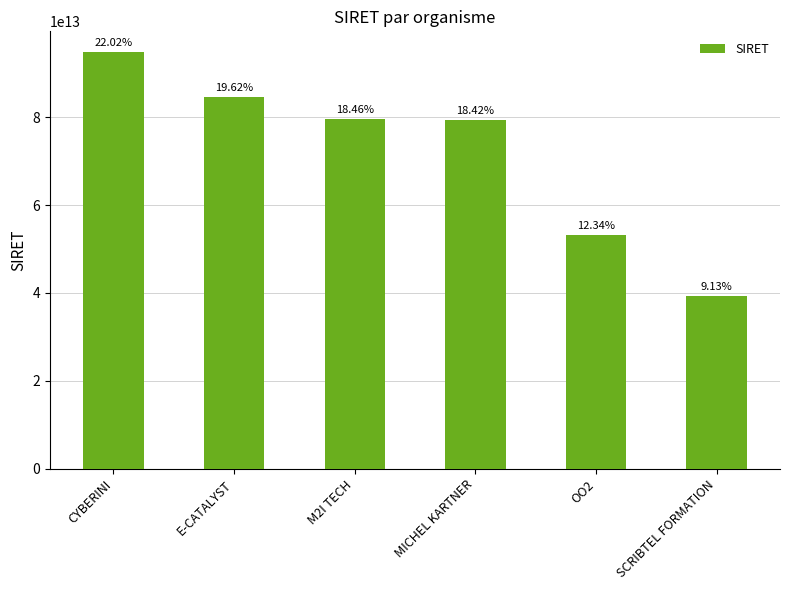

Does the chart contain any negative values?

No